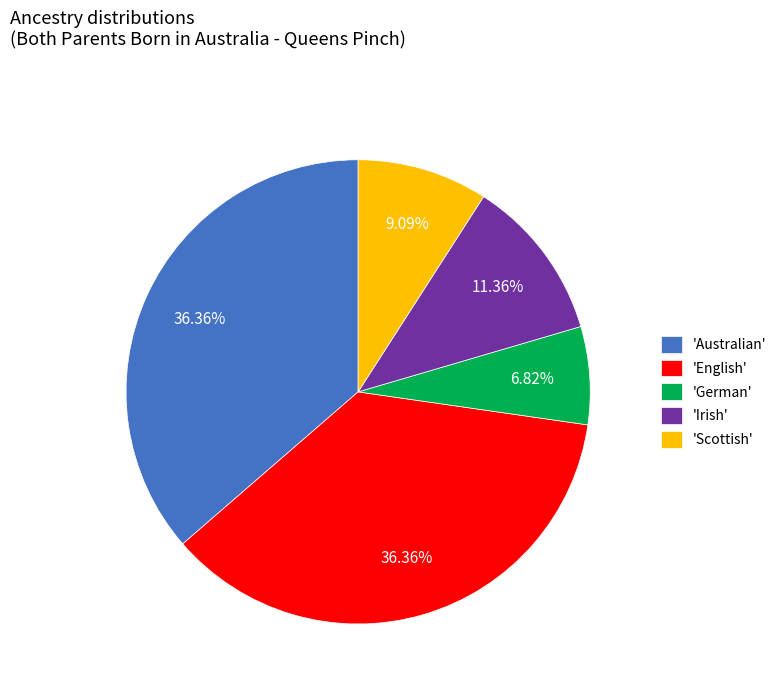

Does 'Australian' represent more than half of the total?

No